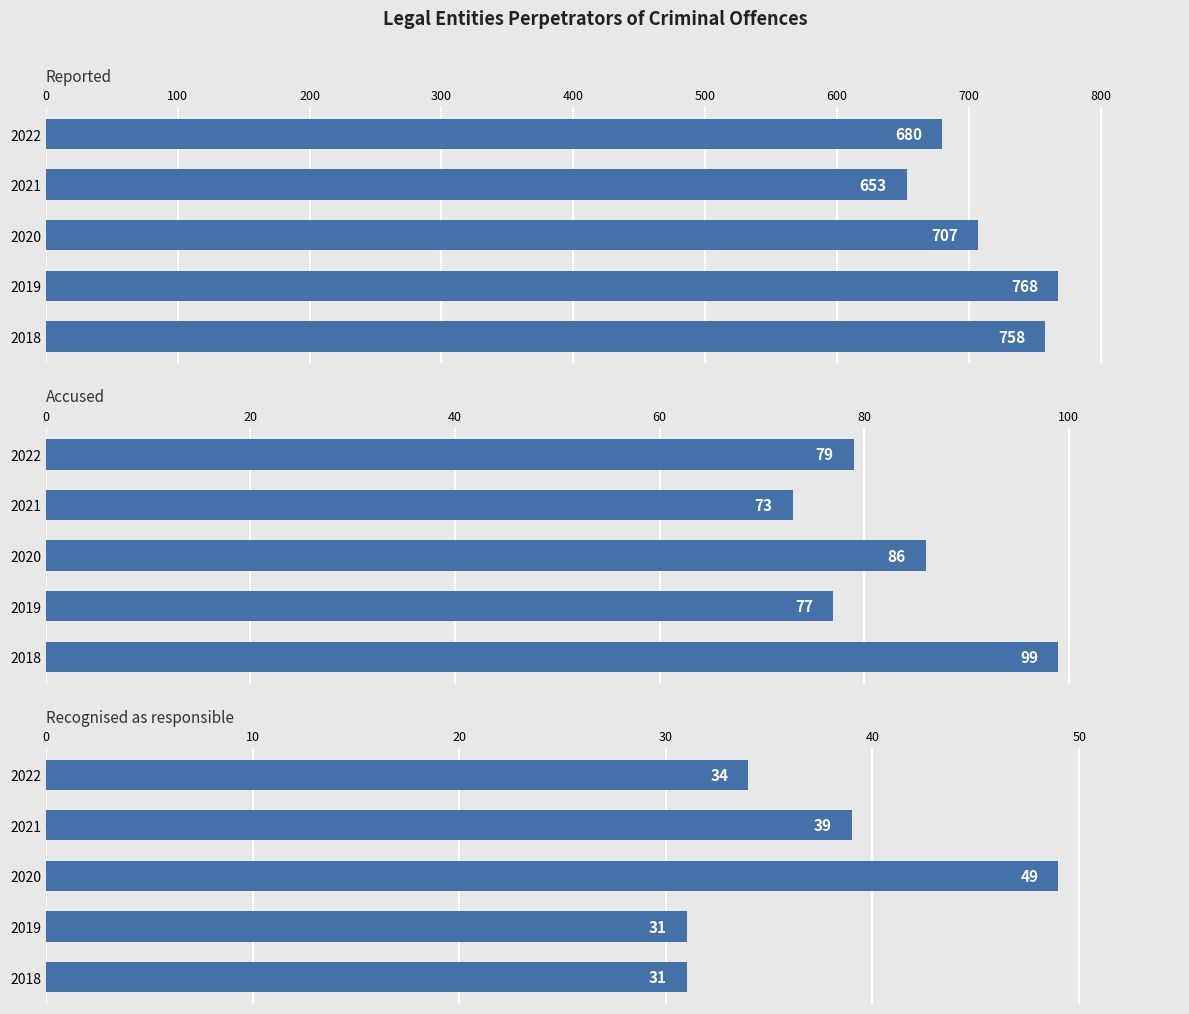

What is the value of the Reported bar at the 4th from the left?

653